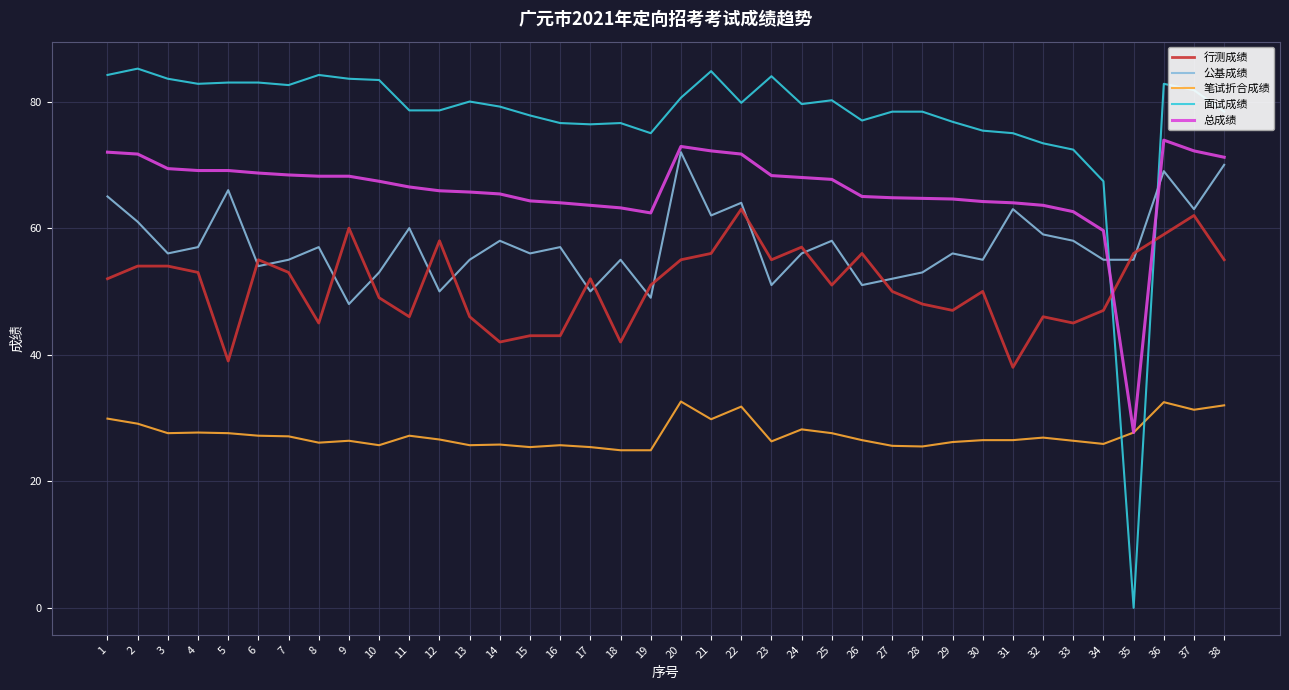

How many distinct data groups are displayed?

5